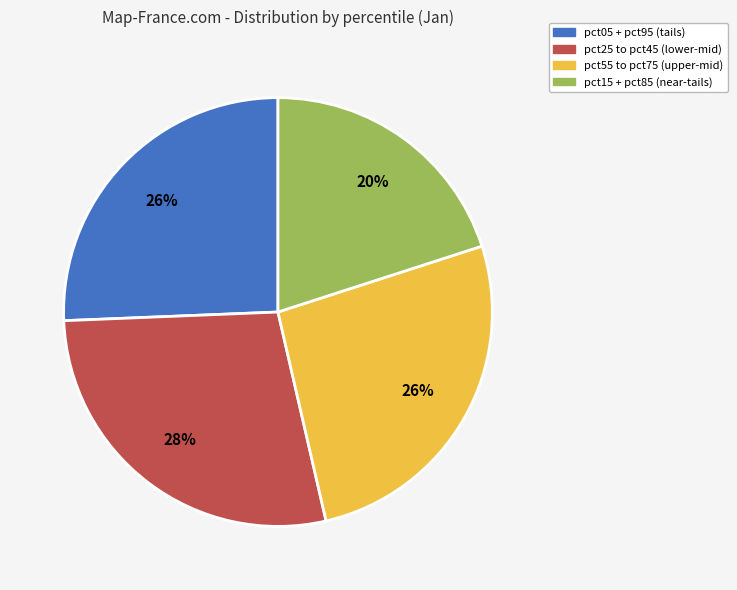

Is there any slice that represents more than half of the pie?

No